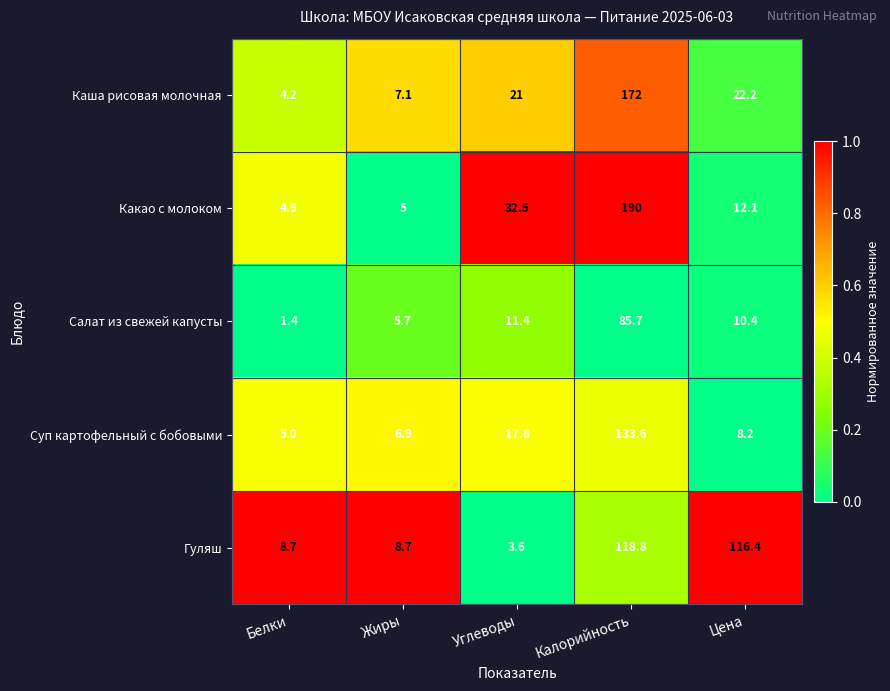

What is the average value of the Салат из свежей капусты series?

22.9